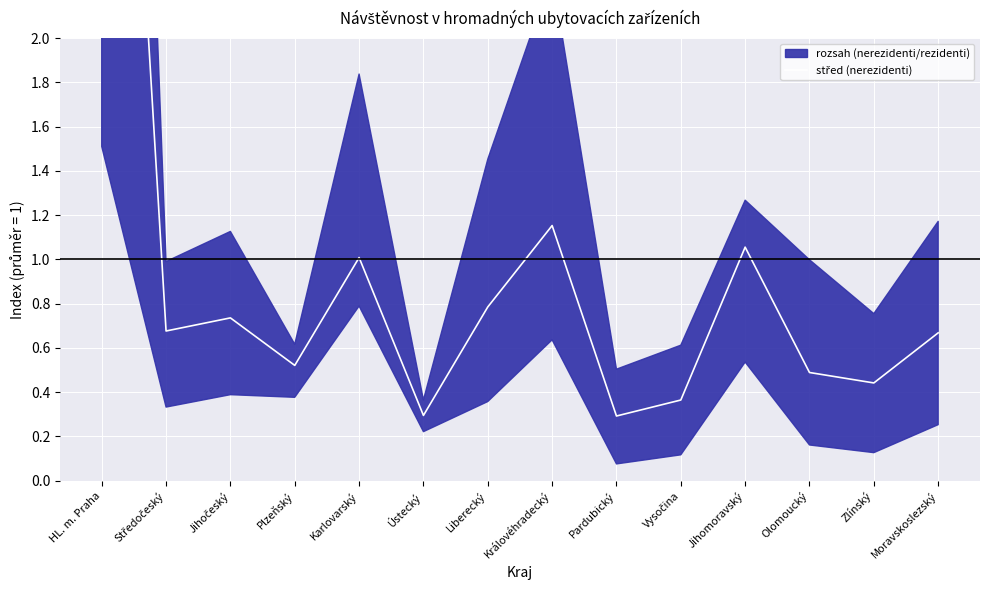

True or false: the data shows 1.1 at Jihomoravský.

True